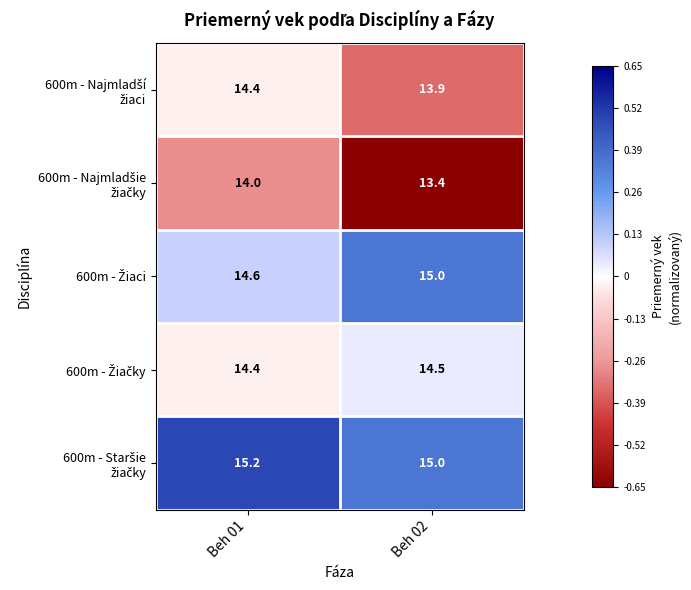

What is the spread (max minus min) of values at Beh 02?

1.6